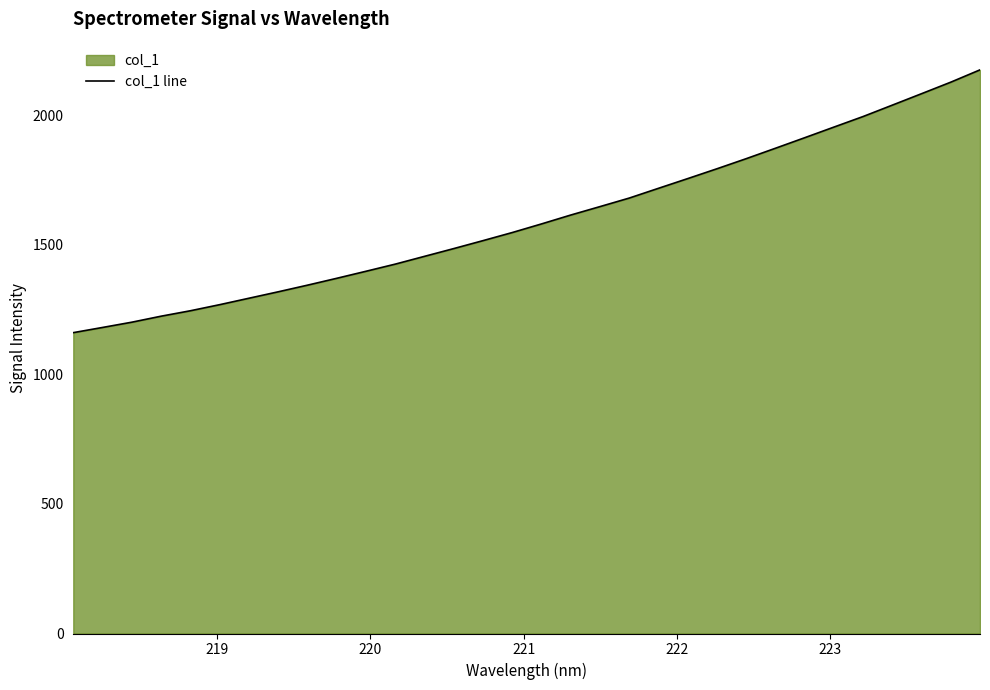

What is the maximum value shown in the chart?

2176.2